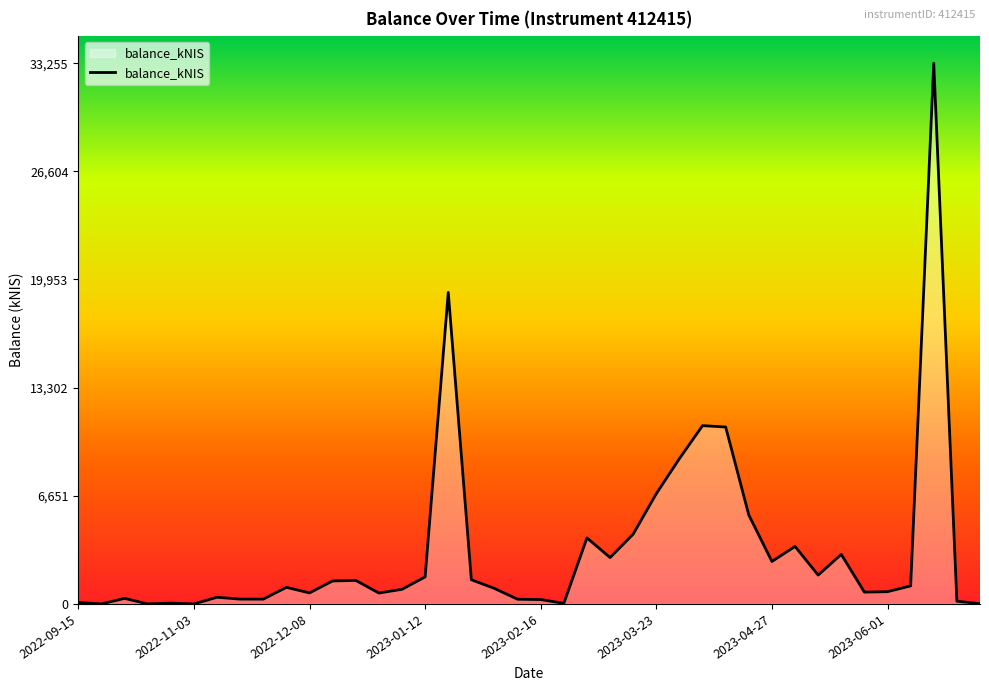

What is the difference between the maximum and minimum values?

33255.4